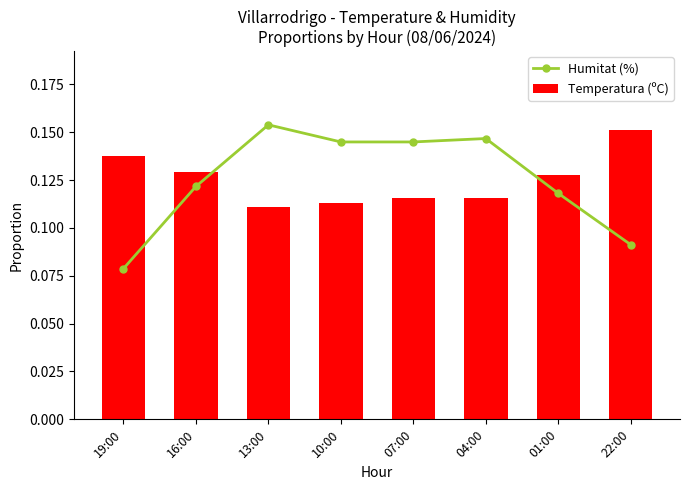

At which label is Humitat (%) closest to 0?

19:00